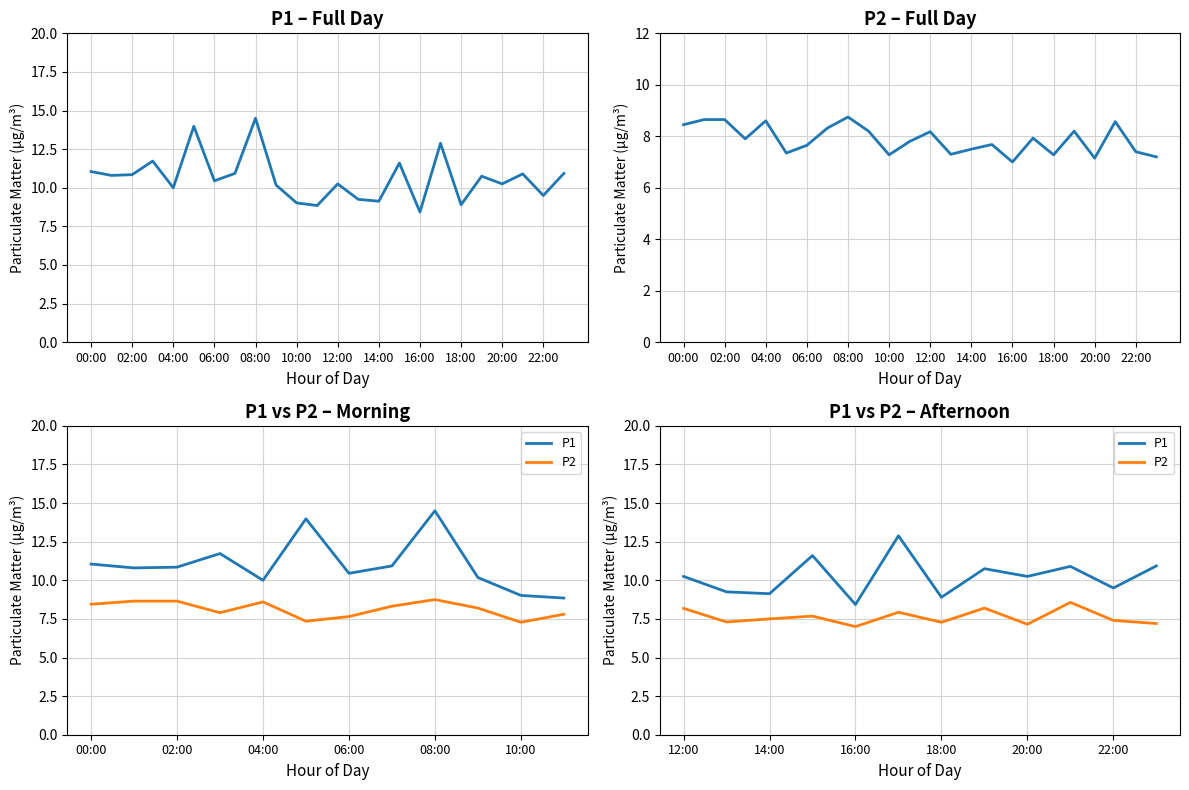

Rank the series at 18:00 from highest to lowest value.

P1, P2